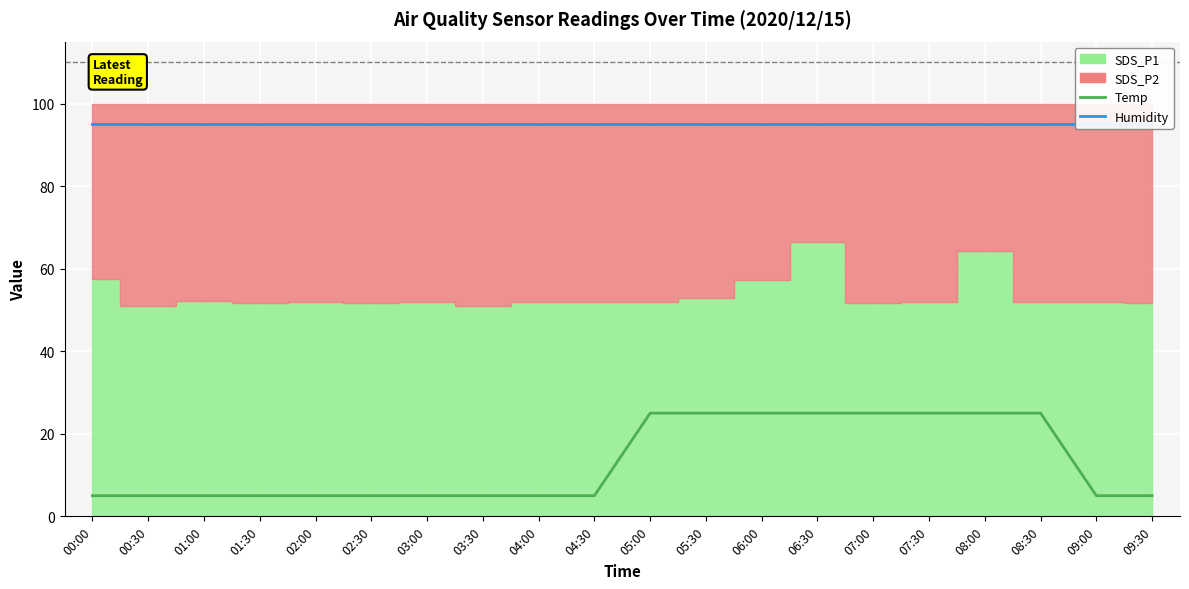

Between 04:30 and 05:30, which series saw the biggest shift?

Temp